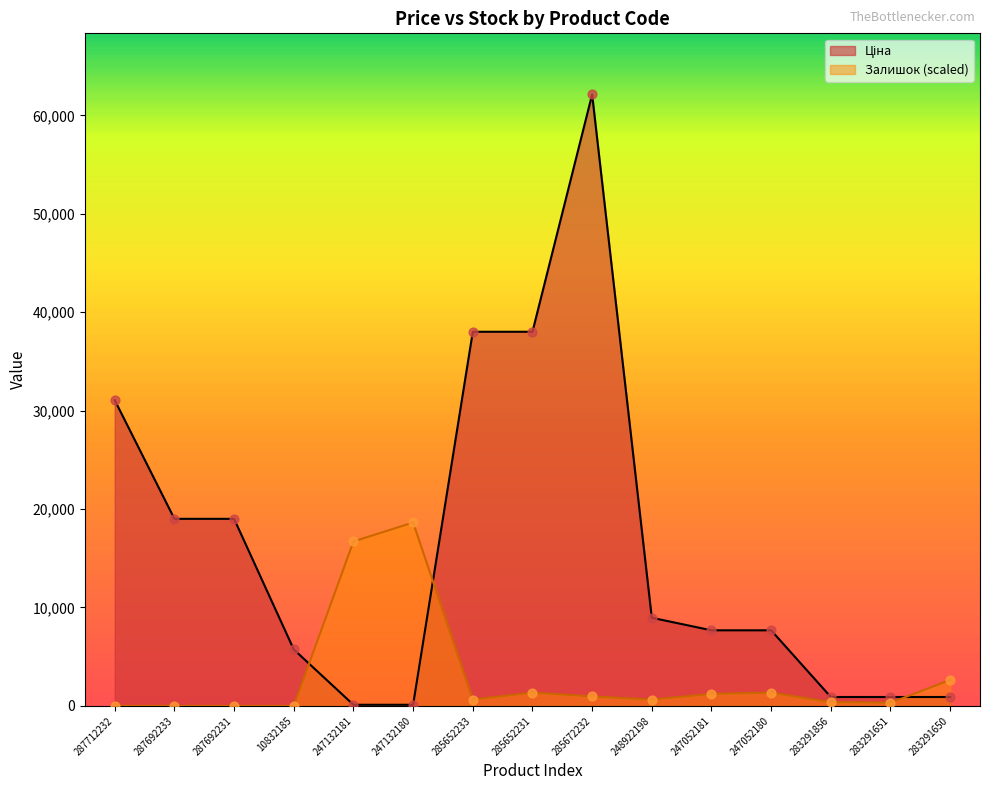

Which series contains the lowest Y value?

Залишок